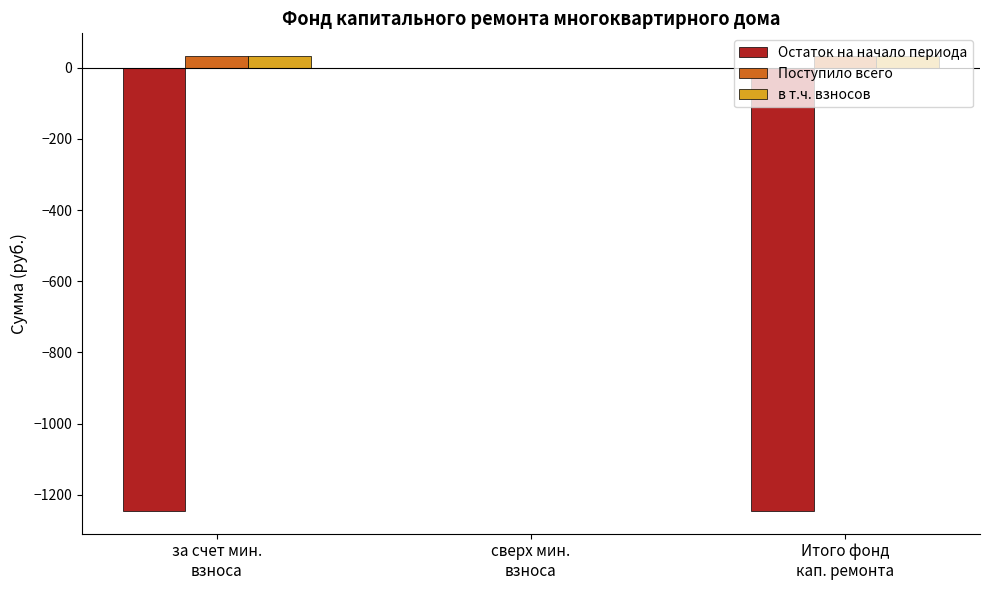

What is the greatest value displayed?

32.6